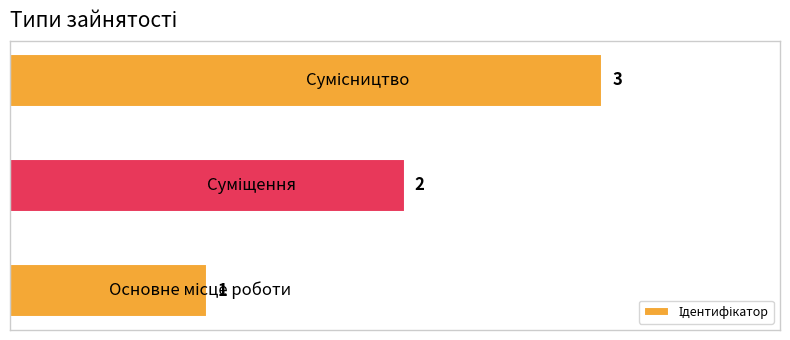

What is the maximum value shown in the chart?

3